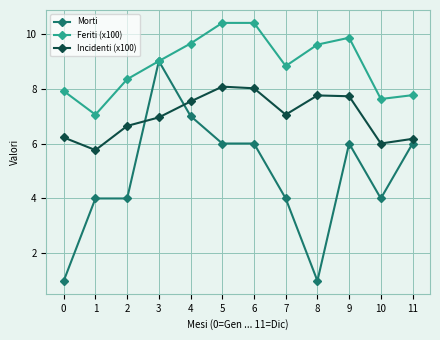

True or false: Morti has more than 0 interior local peaks.

True